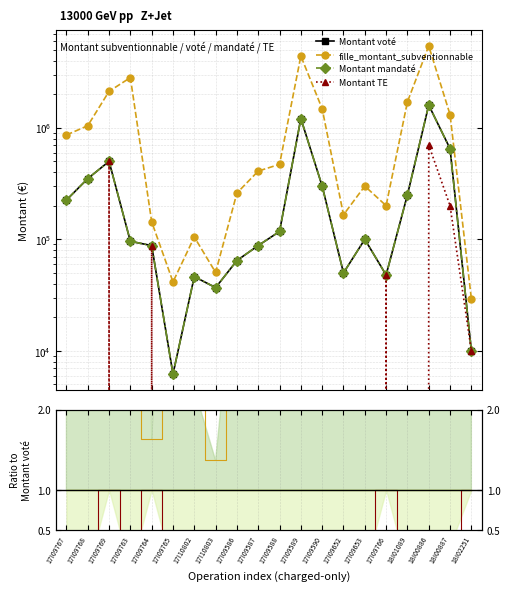

Which series changed the most between 17I09589 and 17I09590?

fille_montant_subventionnable